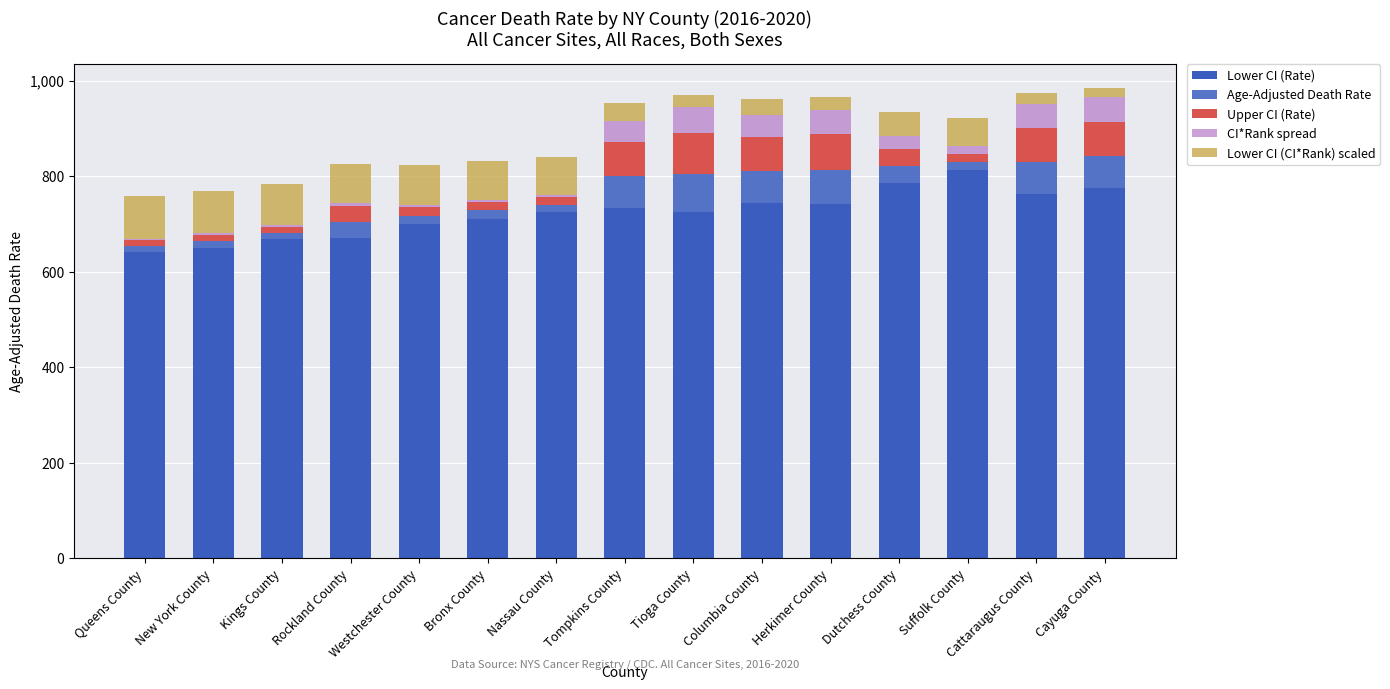

Does the chart contain stacked bars?

Yes